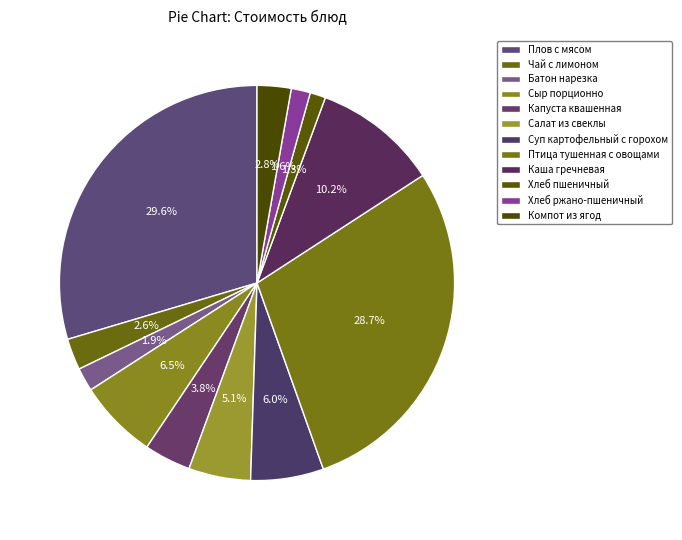

Combined, what portion of the pie is Каша гречневая and Хлеб пшеничный?

11.5%